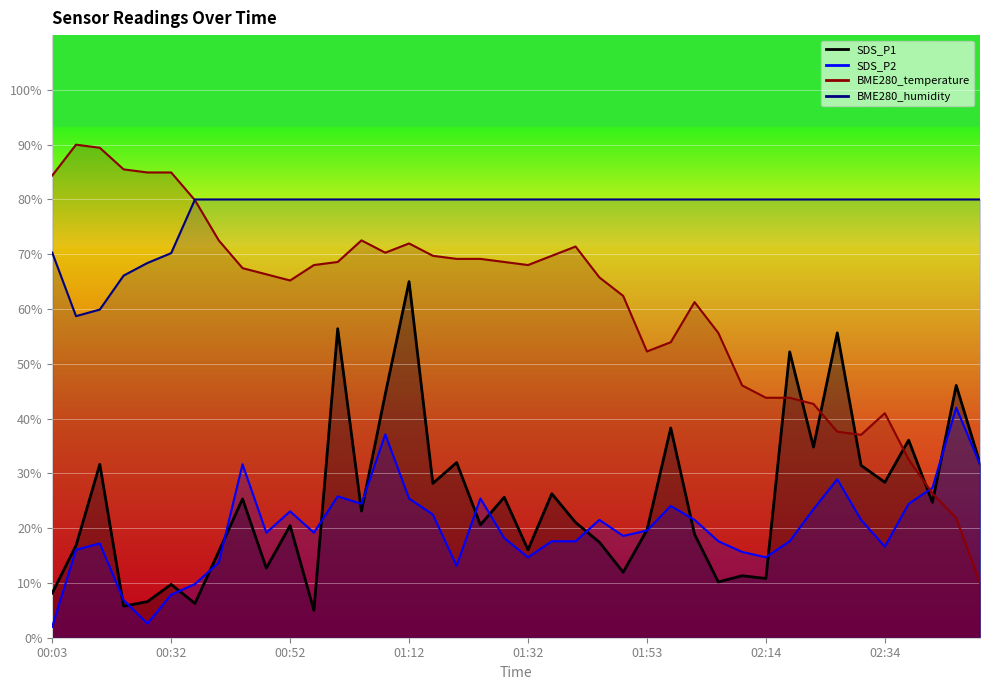

What is the approximate value of BME280_temperature at 01:08?

70.3